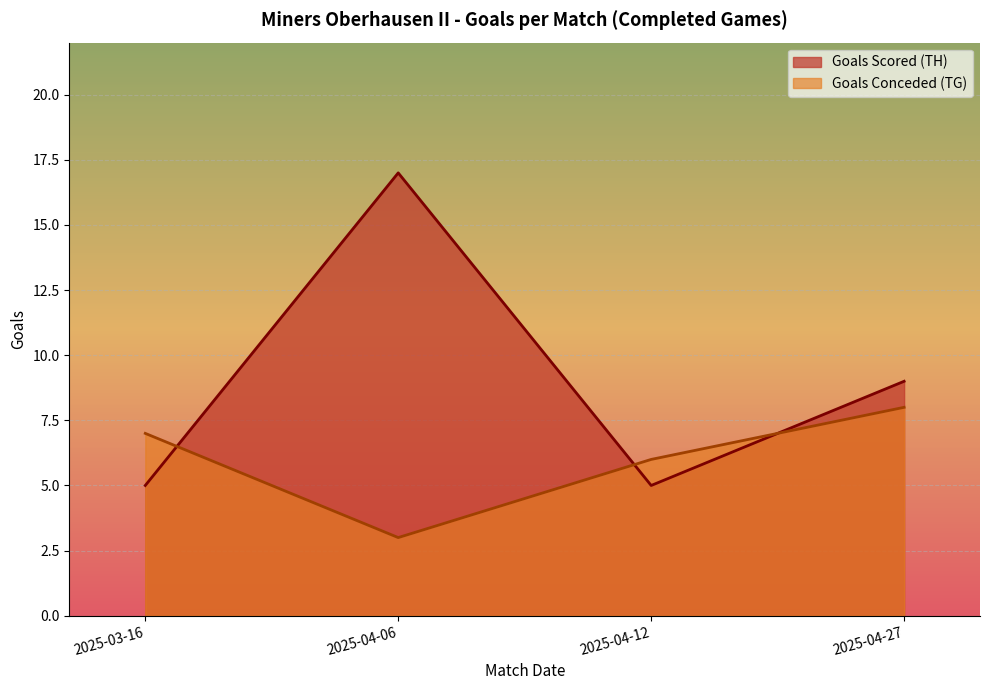

Reading left to right, what are all the values shown in this chart?

Goals Scored (TH): 2025-03-16=5	2025-04-06=17	2025-04-12=5	2025-04-27=9
Goals Conceded (TG): 2025-03-16=7	2025-04-06=3	2025-04-12=6	2025-04-27=8